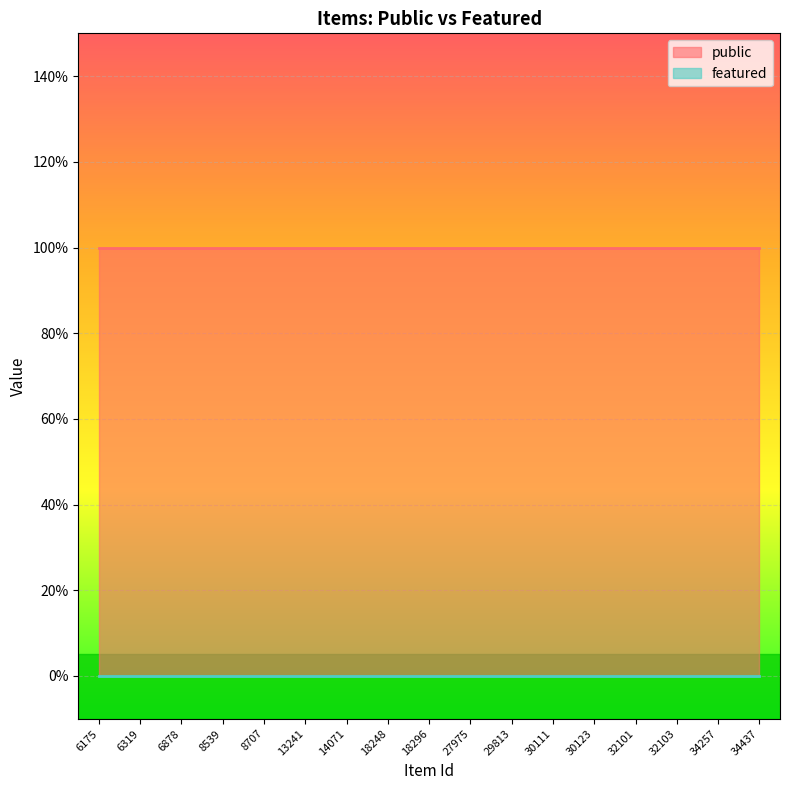

Is the value of featured at 32101 greater than the value of public at 30111?

No